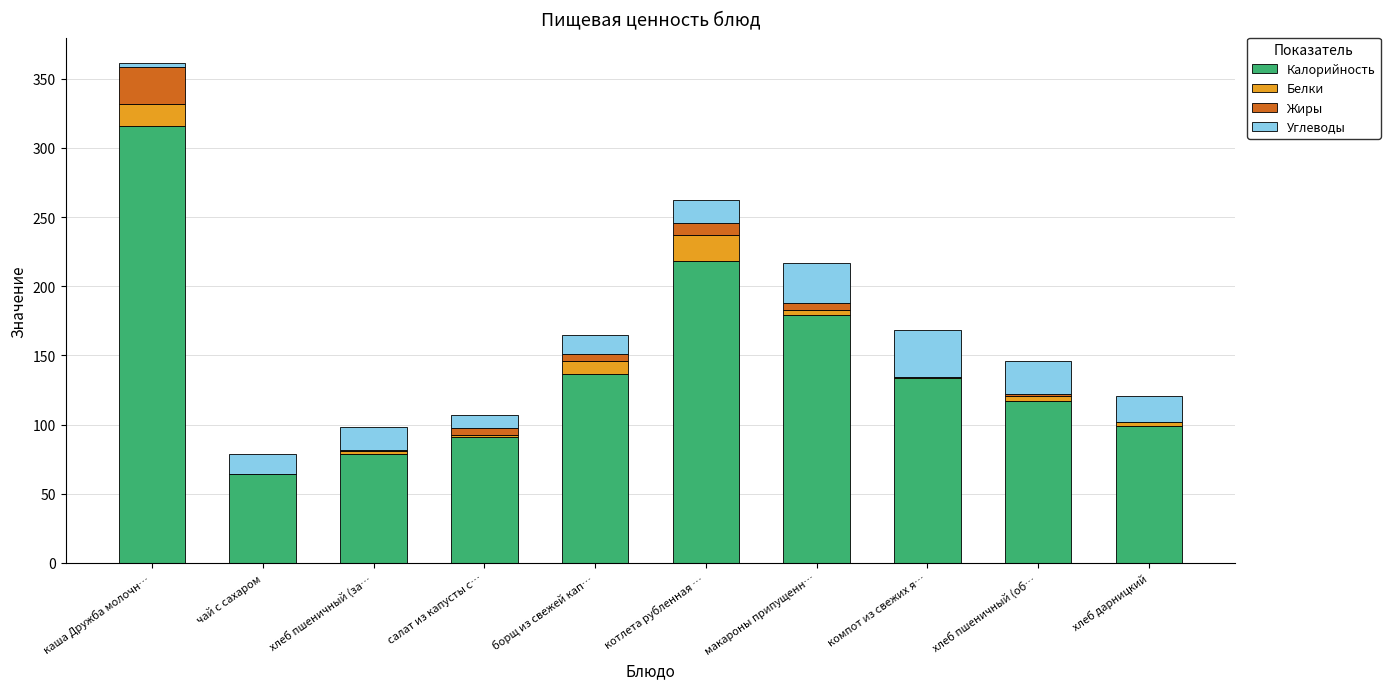

Which category has the highest value in the Калорийность series?

каша Дружба молочн…